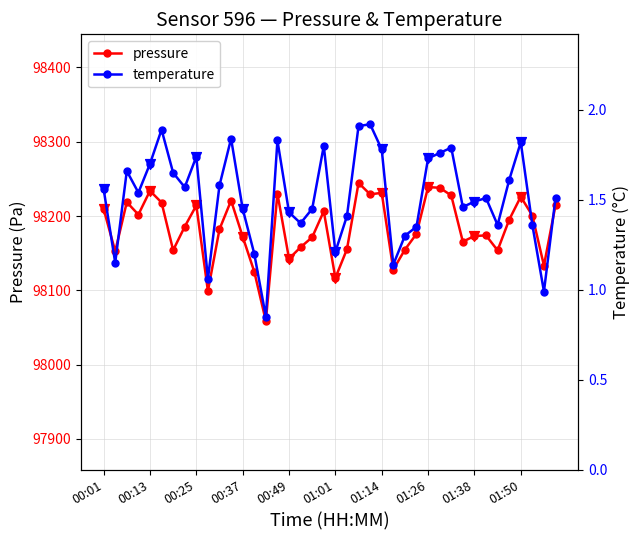

Which series contains the lowest Y value?

temperature